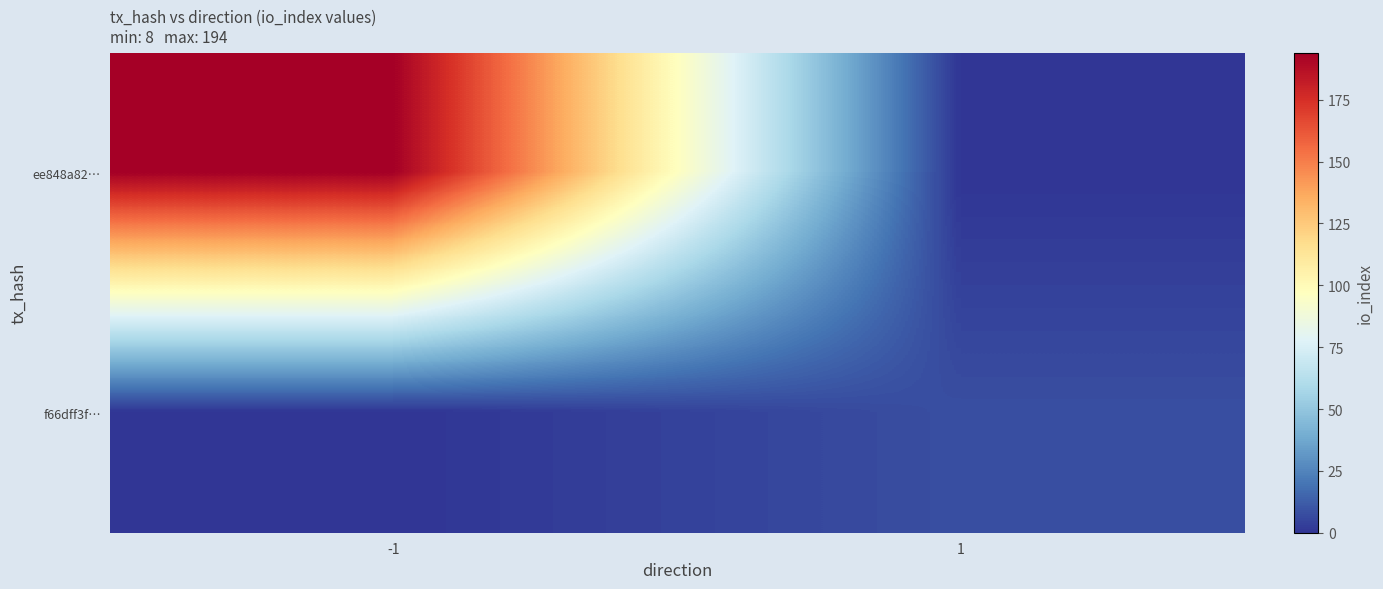

Reading left to right, extract all data points from this chart.

ee848a82…: -1=194	1=0
f66dff3f…: -1=0	1=8